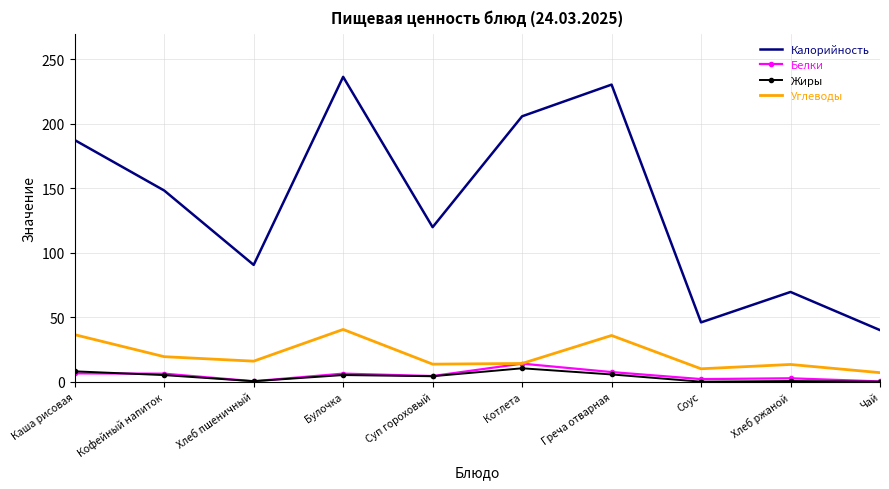

The value of Углеводы at Хлеб пшеничный is 3.9. True or false?

False